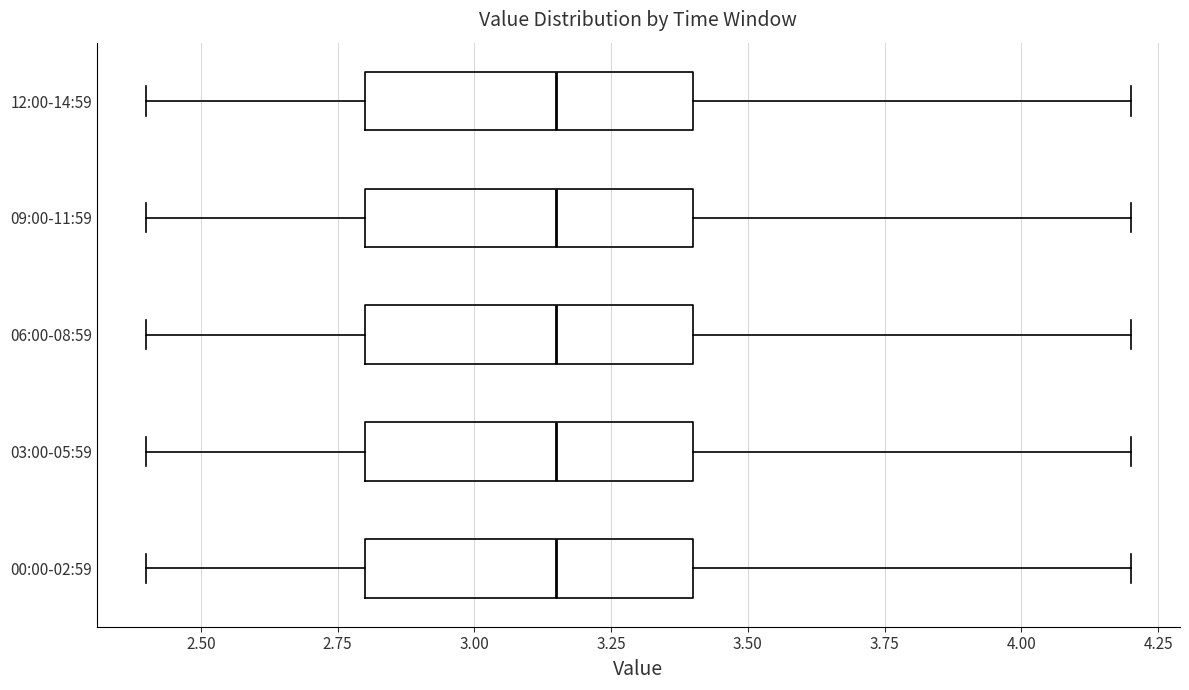

Reading bottom to top, read every box against the x-axis: the position of its median line, the range the box covers, and the ends of its whiskers. The values are not printed on the chart, so give them approximately, as read against the axis.

00:00-02:59: median 3.15, box 2.80 to 3.40, whiskers 2.40 to 4.20
03:00-05:59: median 3.15, box 2.80 to 3.40, whiskers 2.40 to 4.20
06:00-08:59: median 3.15, box 2.80 to 3.40, whiskers 2.40 to 4.20
09:00-11:59: median 3.15, box 2.80 to 3.40, whiskers 2.40 to 4.20
12:00-14:59: median 3.15, box 2.80 to 3.40, whiskers 2.40 to 4.20